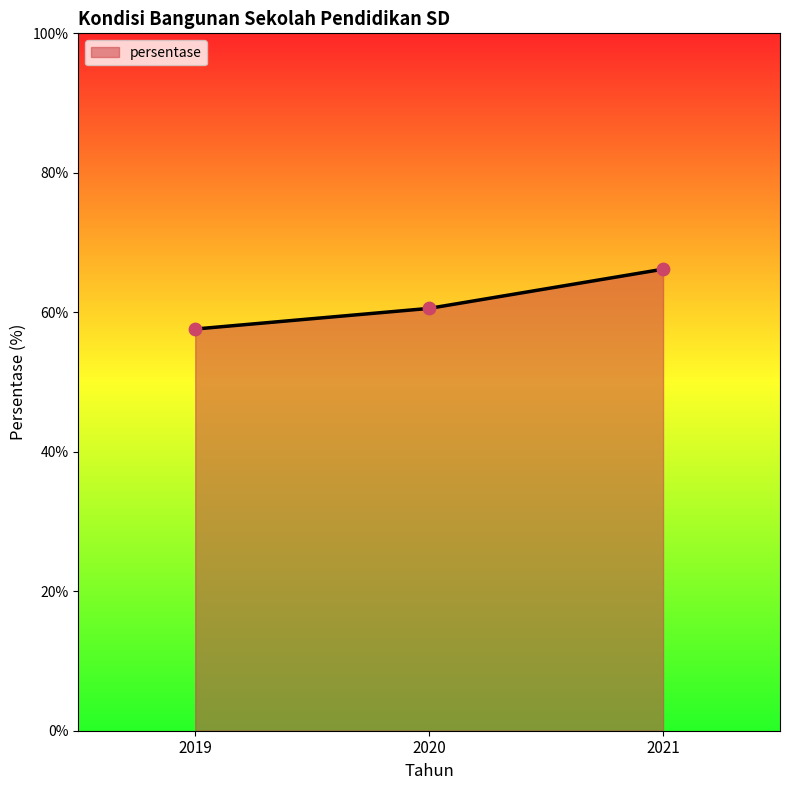

What is the change in value from 2020 to 2021?

+5.6